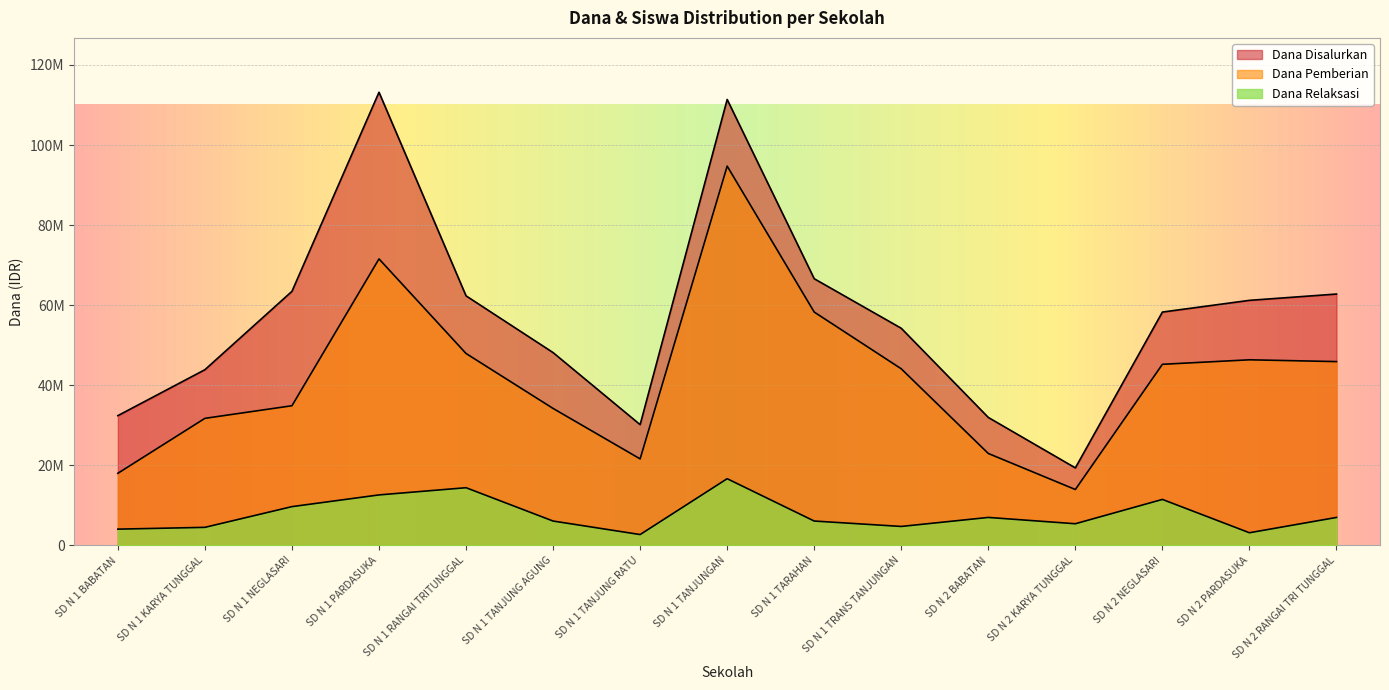

What is the total value across all series at SD N 2 RANGAI TRI TUNGGAL?

115650000